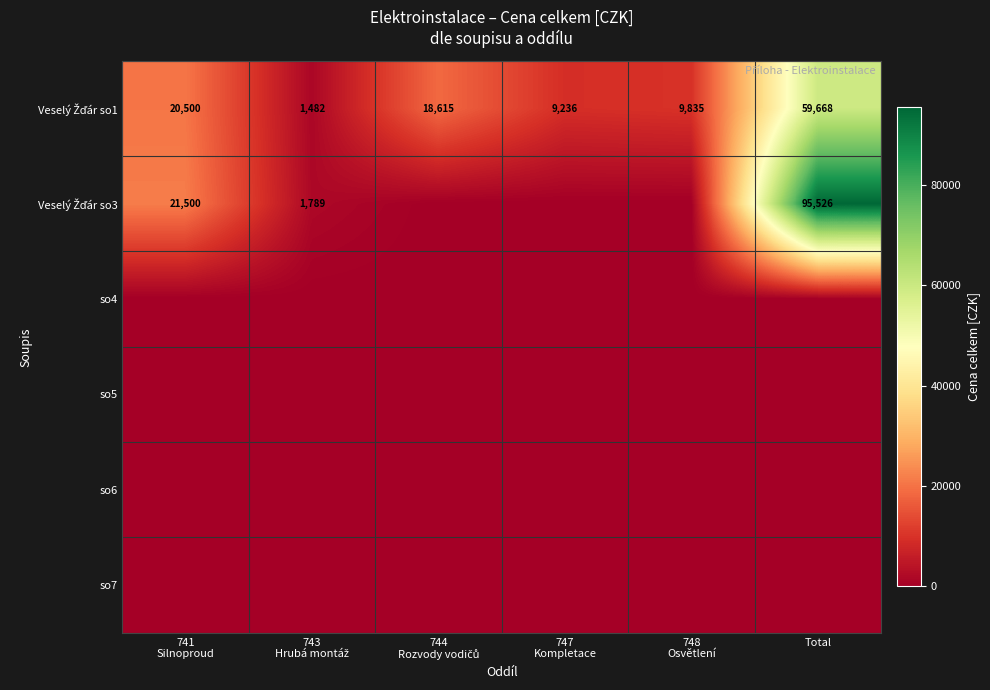

List the labels in order of Veselý Žďár so1 value, smallest first.

743 Hrubá montáž, 747 Kompletace, 748 Osvětlení, 744 Rozvody vodičů, 741 Silnoproud, Total